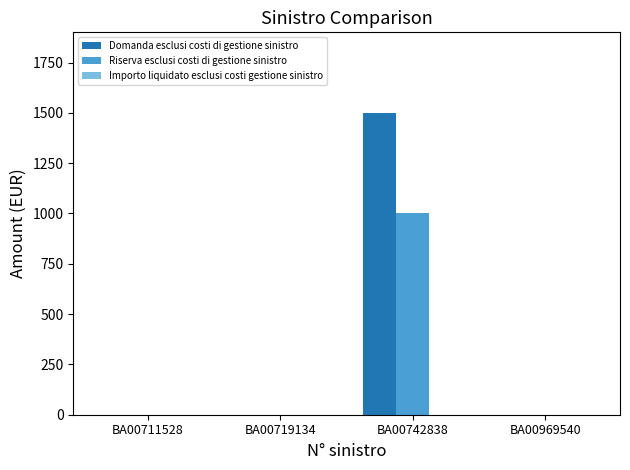

What is the sum of all Riserva esclusi costi di gestione sinistro values?

1000